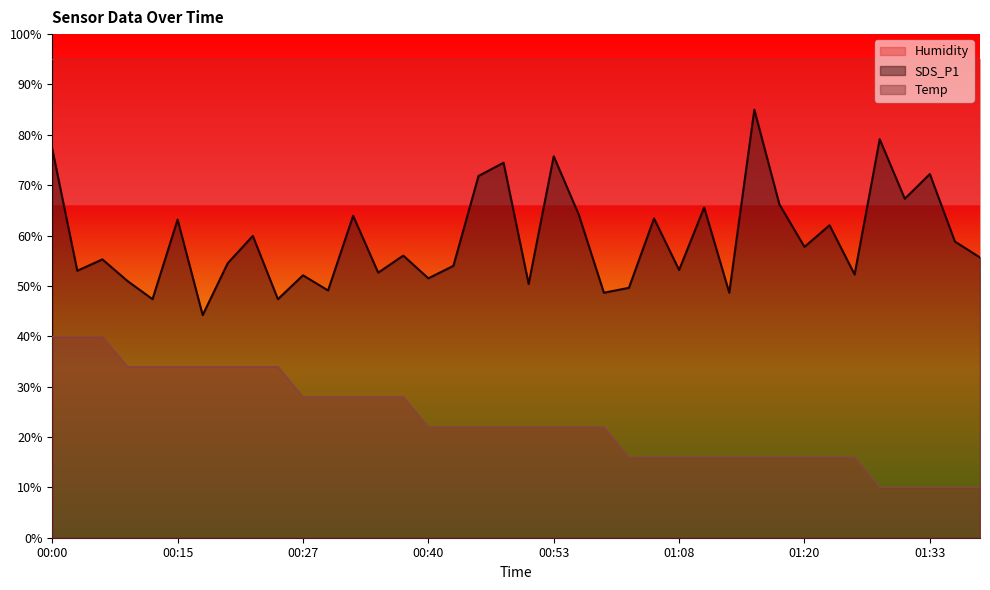

What are all the series names shown in the legend?

Humidity, SDS_P1, Temp